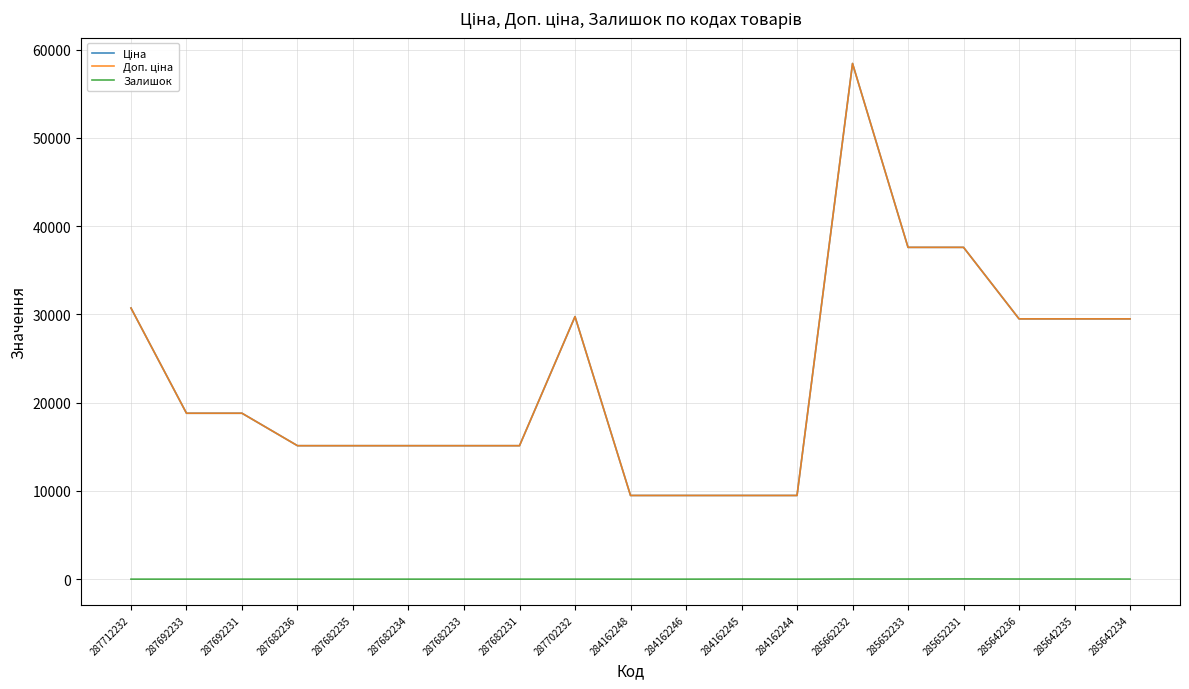

Does the chart display data point markers on the line(s)?

No